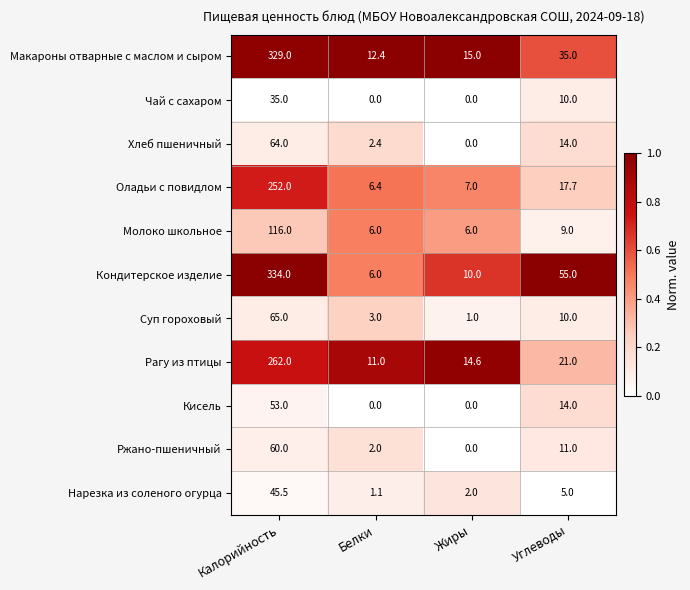

Which series has the largest total across all categories?

Кондитерское изделие